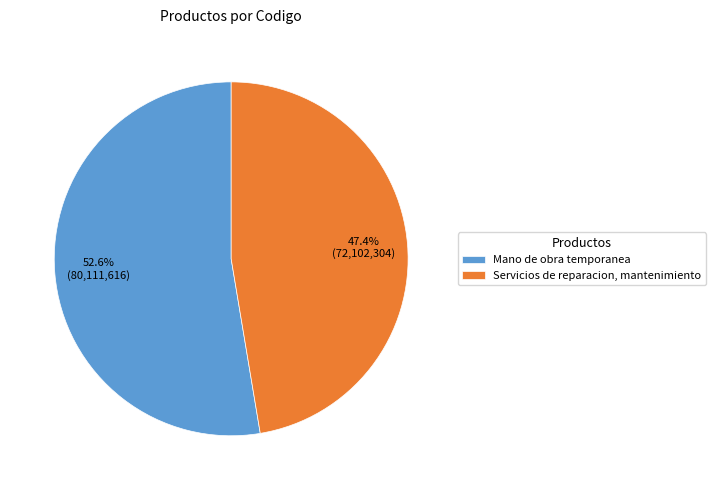

Do Mano de obra temporanea and Servicios de reparacion, mantenimiento together represent more than half of the pie?

Yes